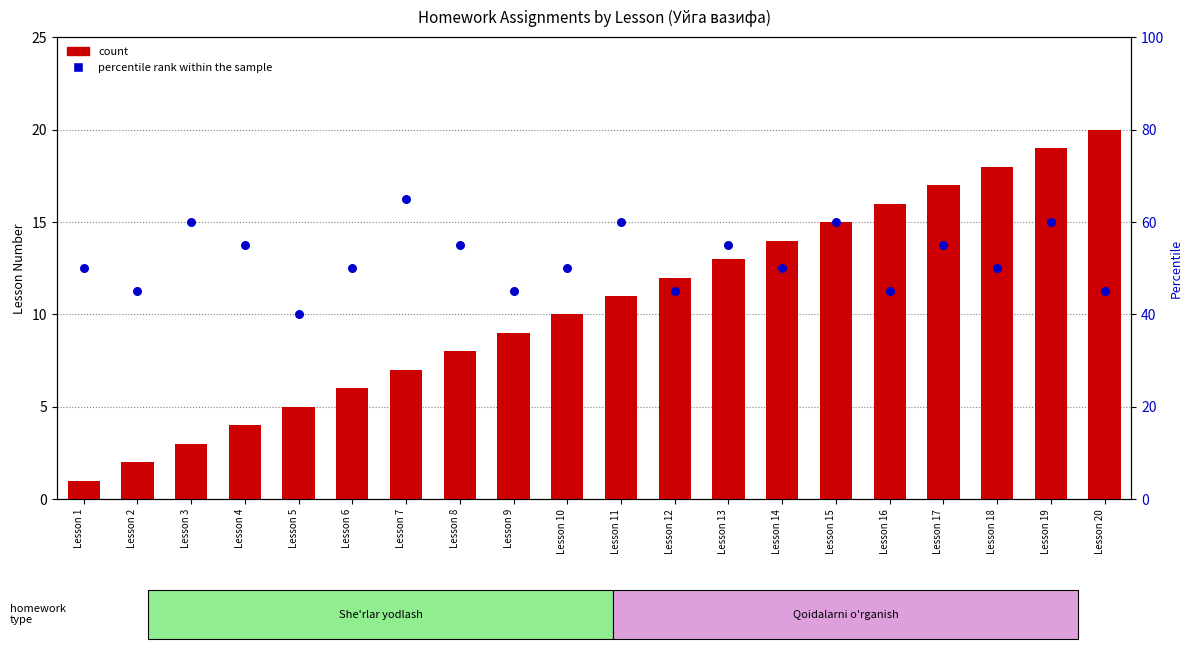

What is the total value across all series at Lesson 7?

72